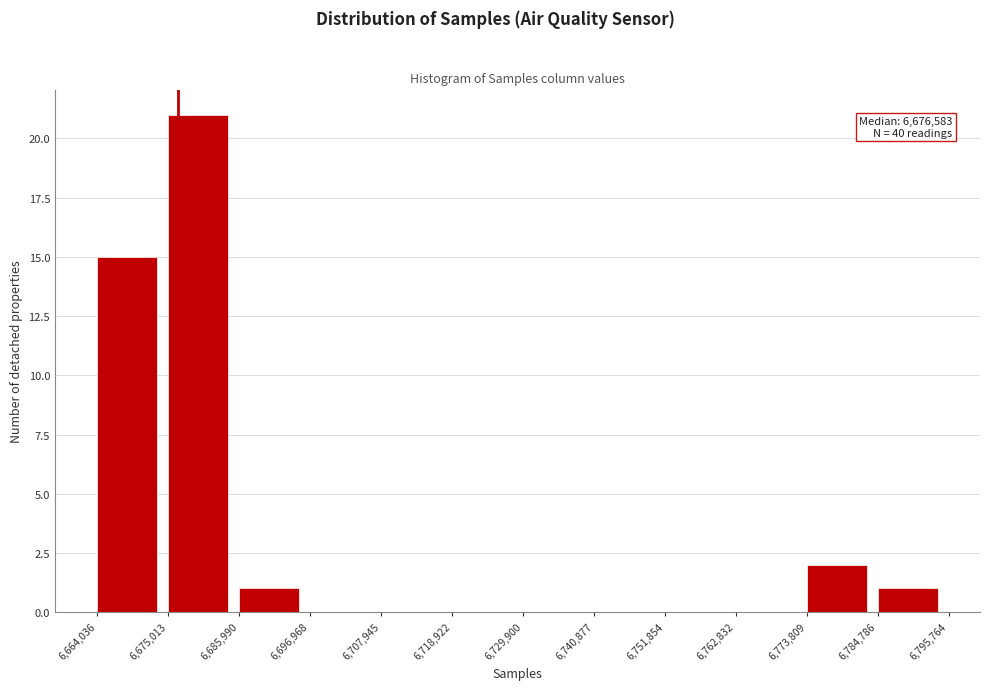

Over which range of the x-axis is the bar tallest?

6,675,013 to 6,685,990